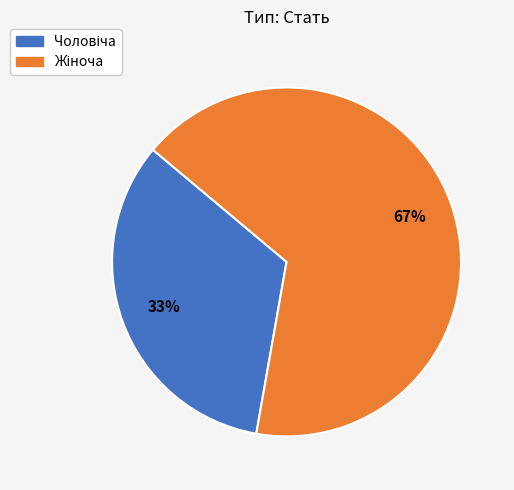

What percentage do Жіноча and Чоловіча together represent?

100.0%